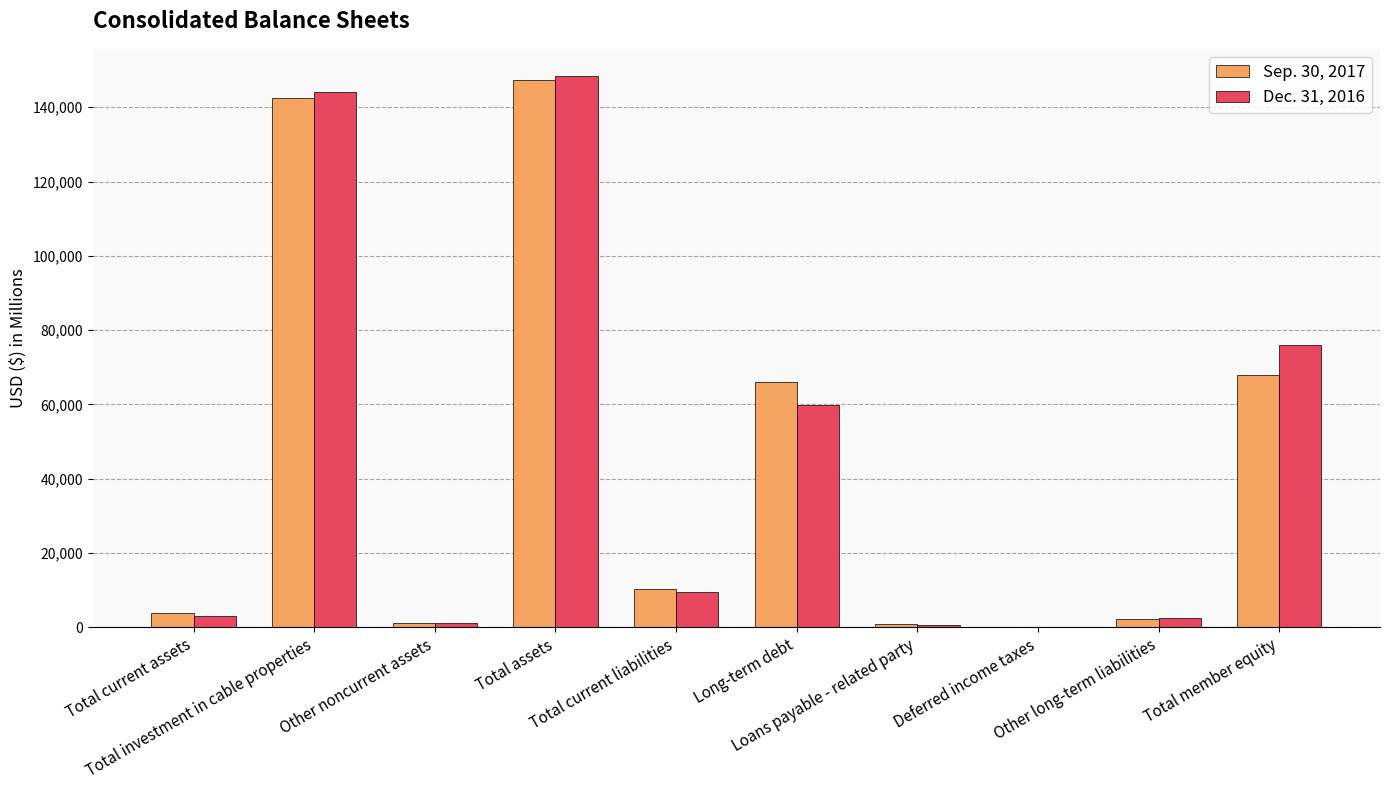

How many distinct data groups are displayed?

2